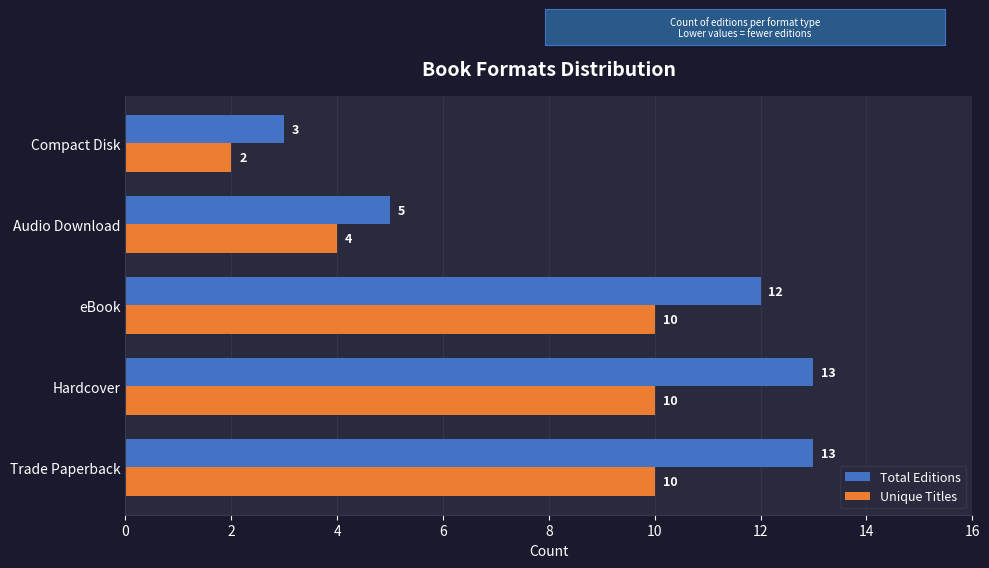

What is the lowest value of the Unique Titles series?

2